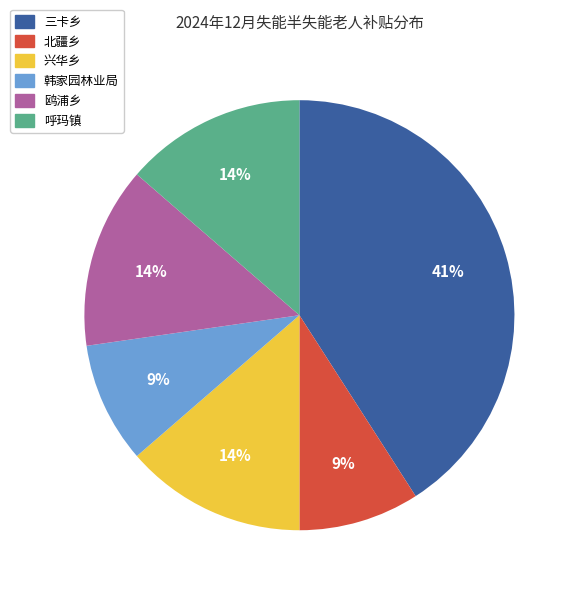

To the nearest percent, what percentage of the pie is 兴华乡?

14%